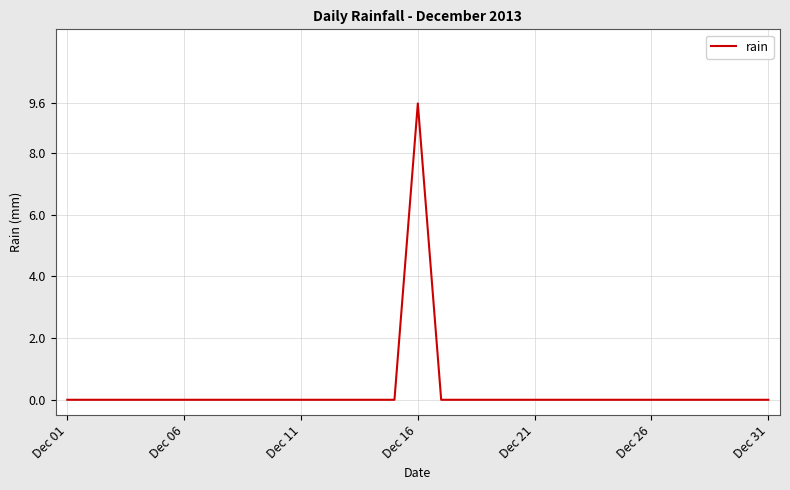

What is the difference between the maximum and minimum values?

9.6